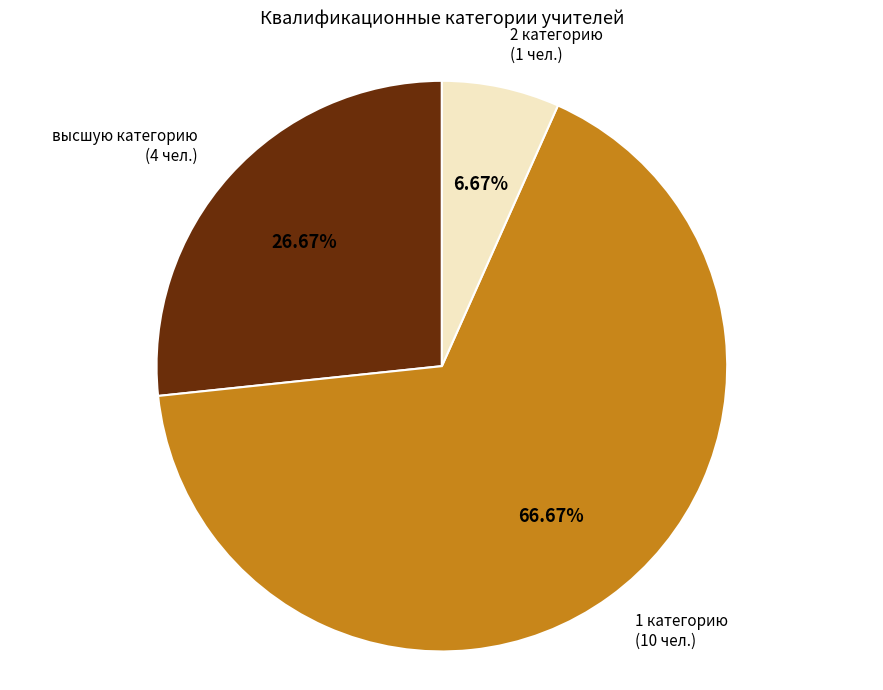

Count the number of slices in the pie.

3